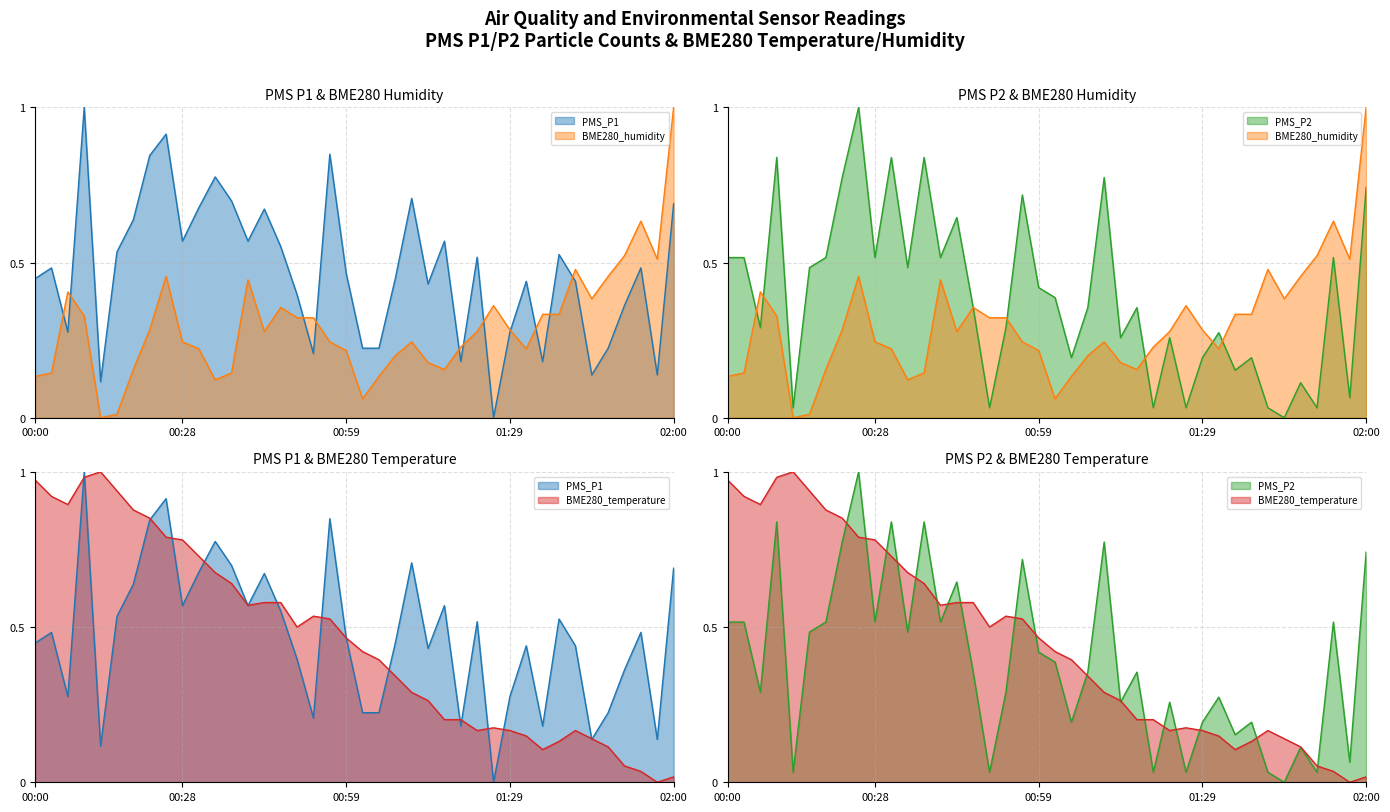

What is the difference between the PMS_P2 values at 00:10 and 01:39?

0.6